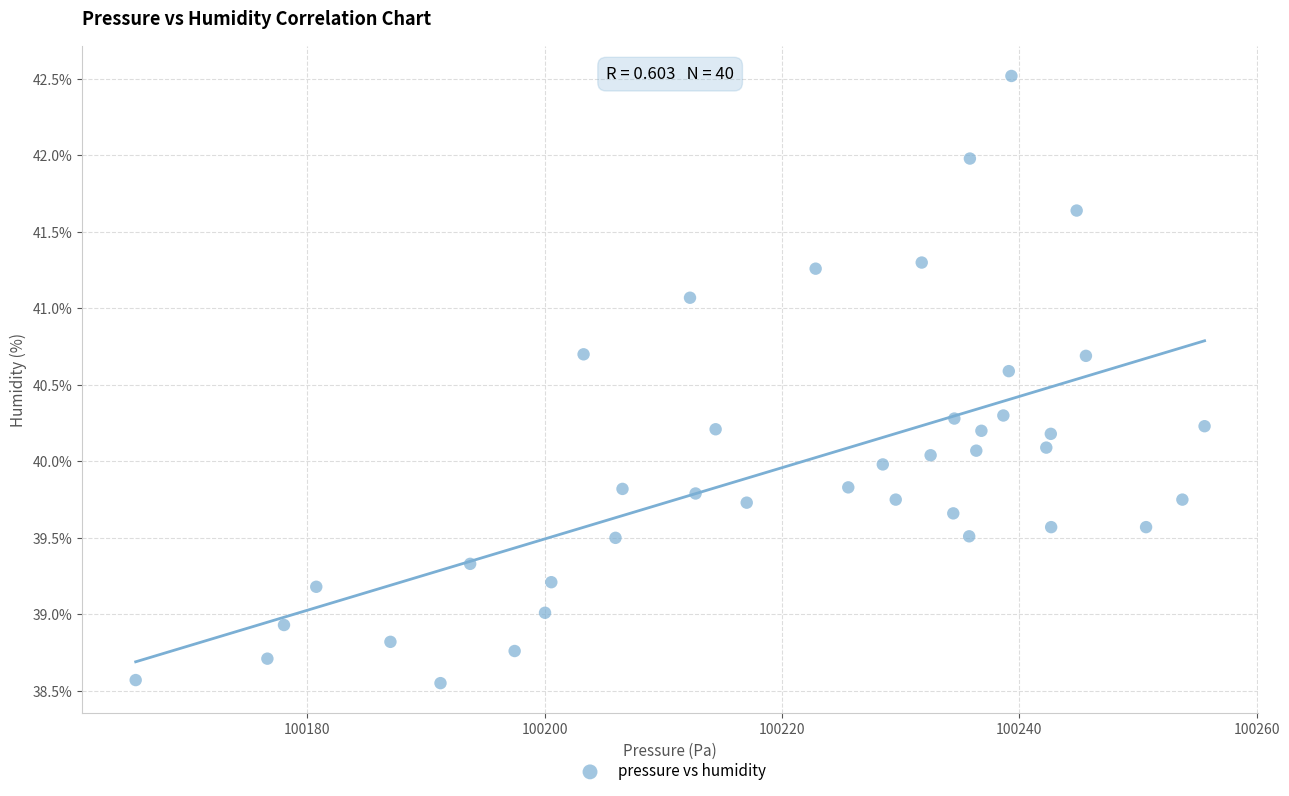

What is the range of Y values (max minus min)?

4.0